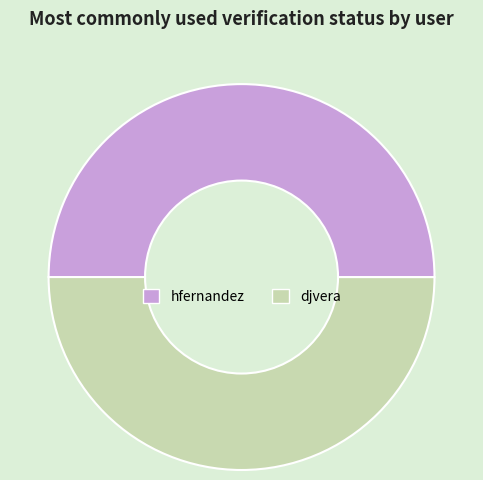

Approximately how many times larger is the value at djvera compared to hfernandez?

1.0